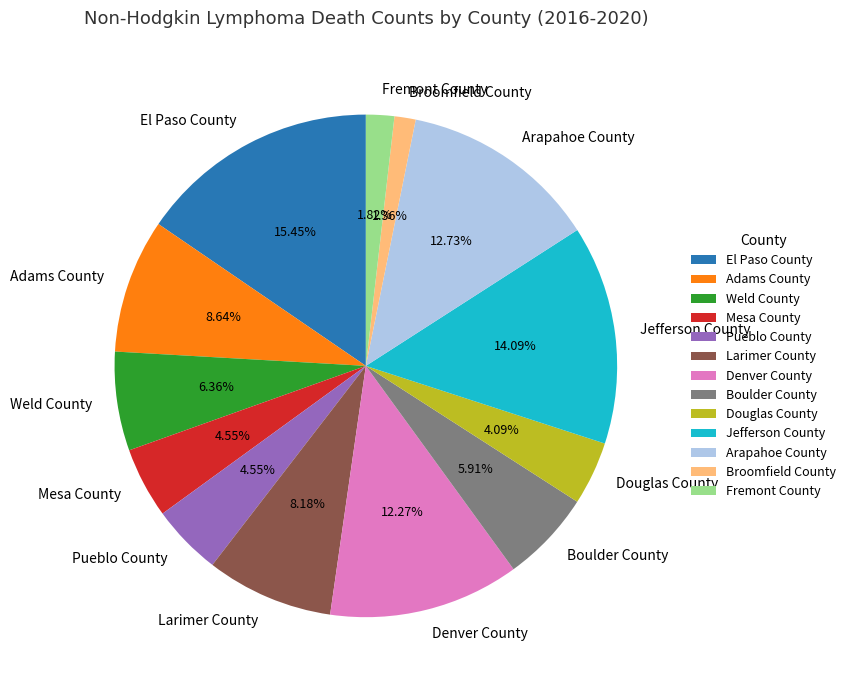

Do Arapahoe County and Denver County together represent more than half of the pie?

No